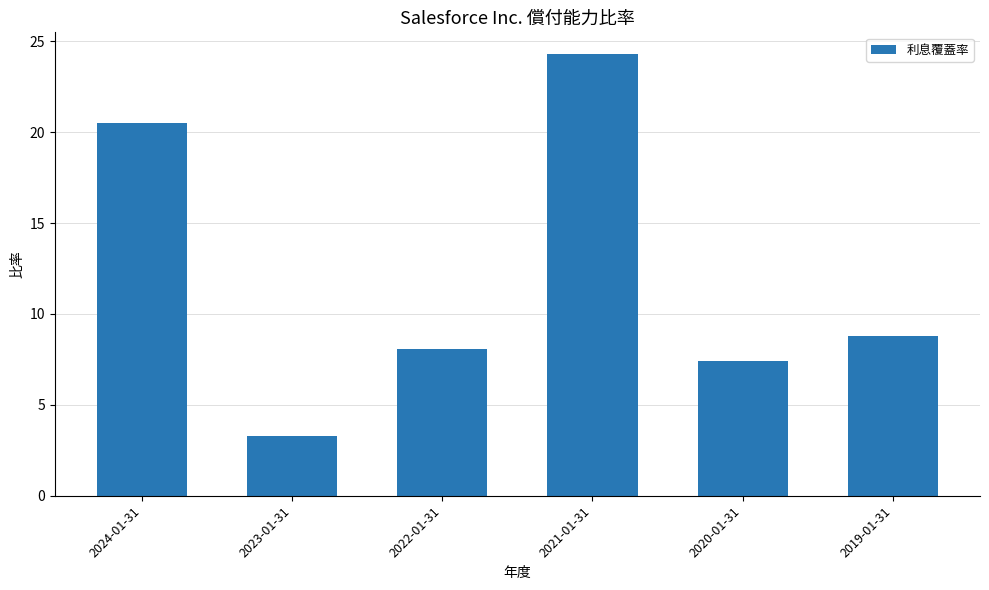

Reading left to right, extract all data points from this chart.

20.5	3.3	8.1	24.3	7.4	8.8